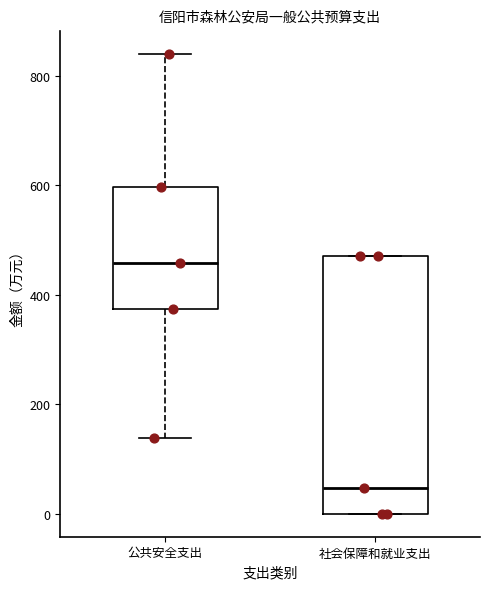

Comparing the boxes themselves (not the whiskers), which one is the tallest?

社会保障和就业支出